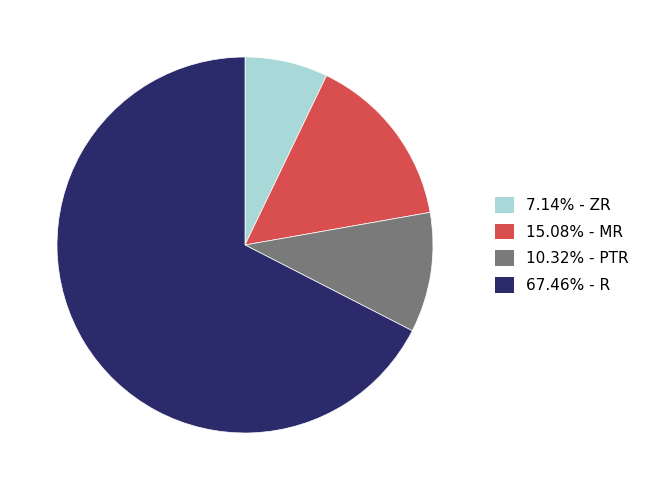

What is the ratio of the value at 15.08% - MR to the value at 7.14% - ZR?

2.1